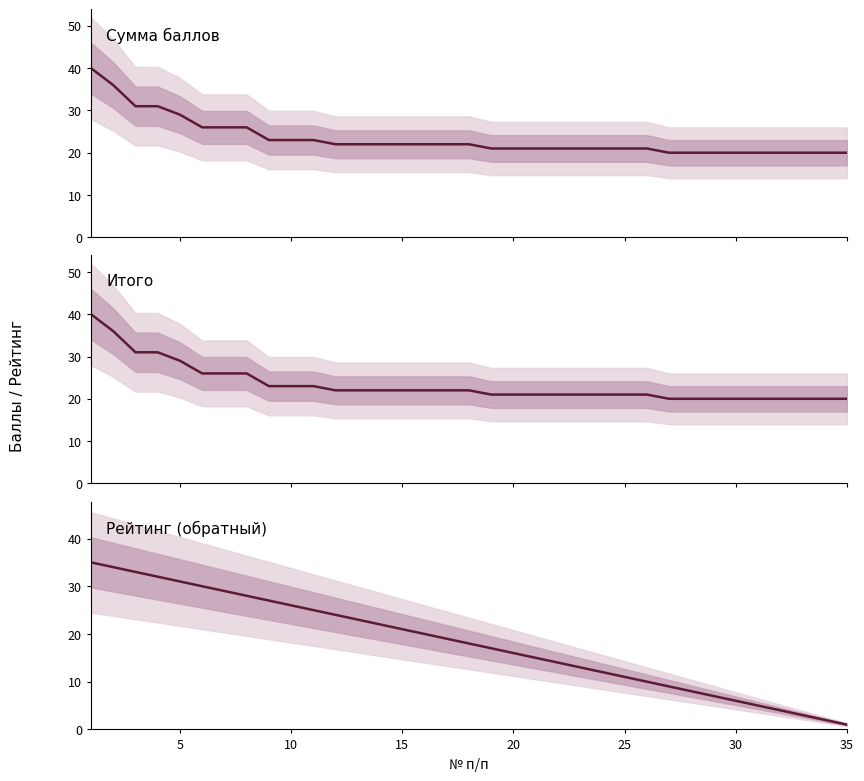

Does the chart display data point markers on the line(s)?

No